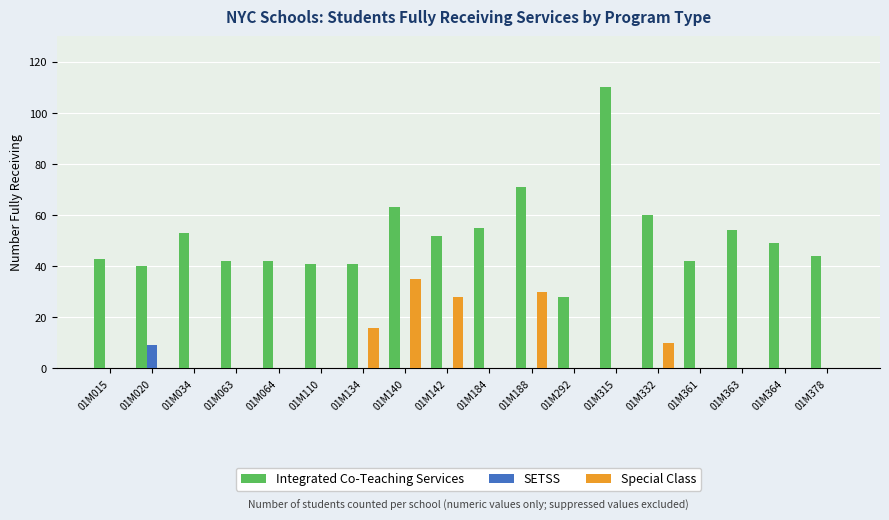

Are the bars horizontal?

No